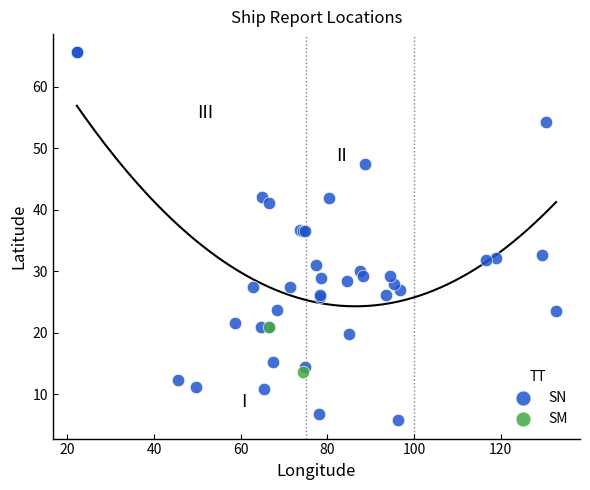

What are all the series names shown in the legend?

SN, SM